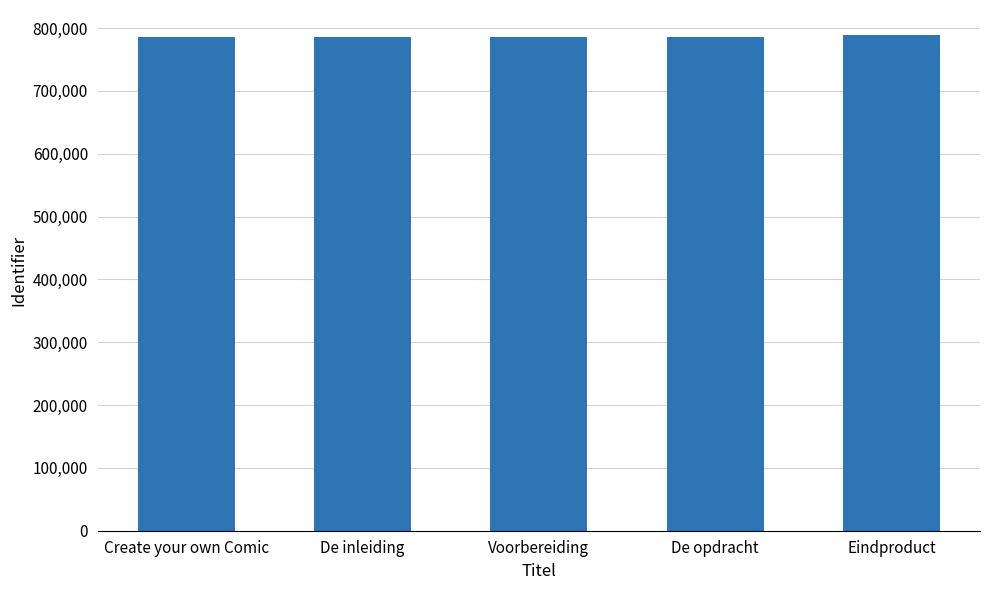

What is the difference between the second highest and minimum values?

158